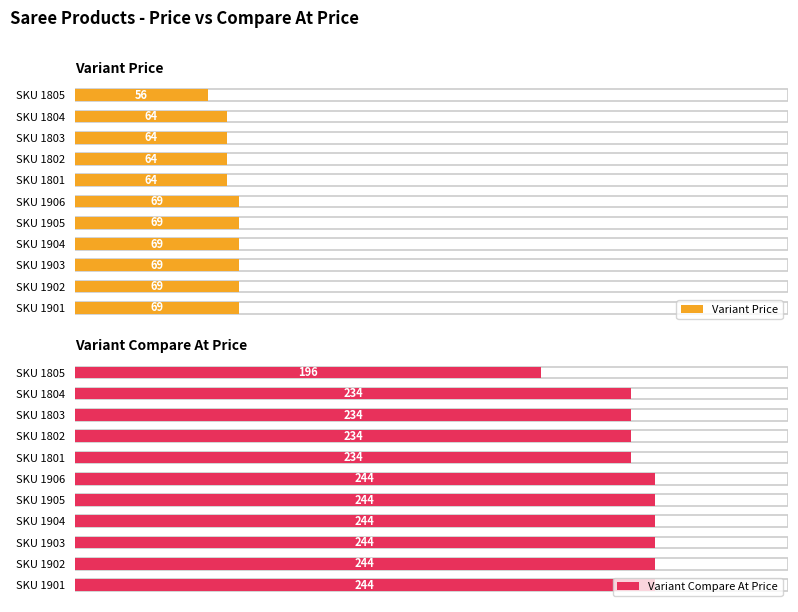

How many values in the Variant Price series are below 69?

5